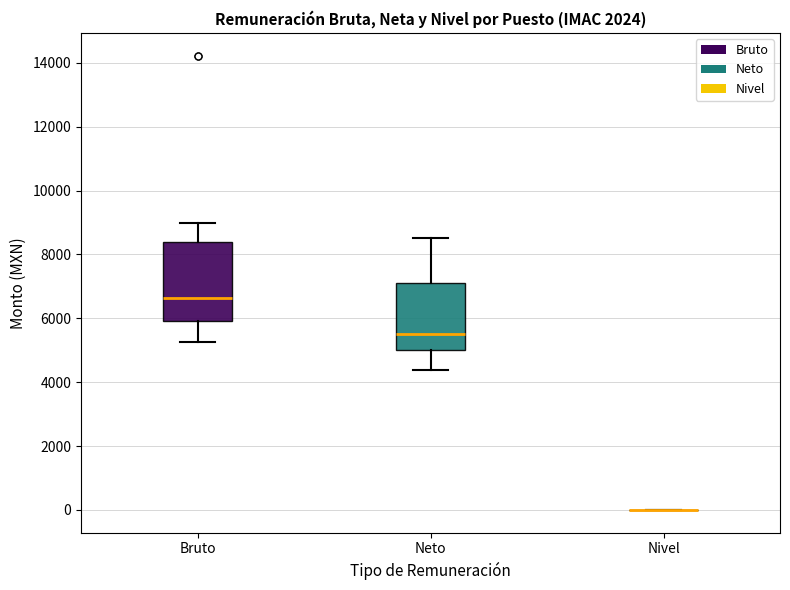

Reading left to right, transcribe this box plot: for each box, give where its median line is, the range the box spans, and where its two whiskers end, as read against the y-axis. The values are not printed on the chart, so give them approximately, as read against the axis.

Bruto: median 6600, box 6000 to 8400, whiskers 5200 to 9000
Neto: median 5600, box 5000 to 7200, whiskers 4400 to 8600
Nivel: box collapsed to a line at 0, whiskers 0 to 0